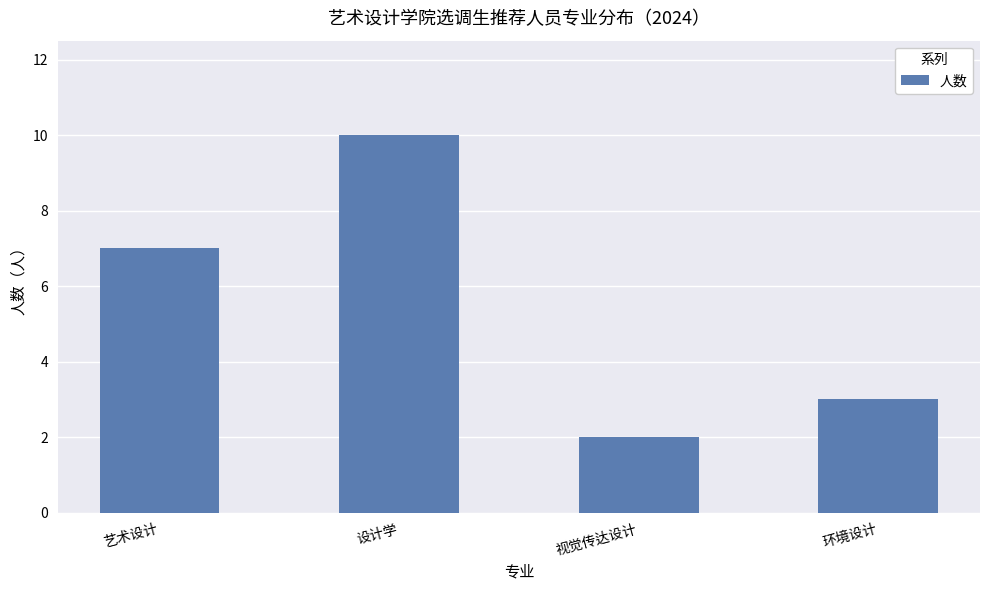

List the labels in order of value, smallest first.

视觉传达设计, 环境设计, 艺术设计, 设计学